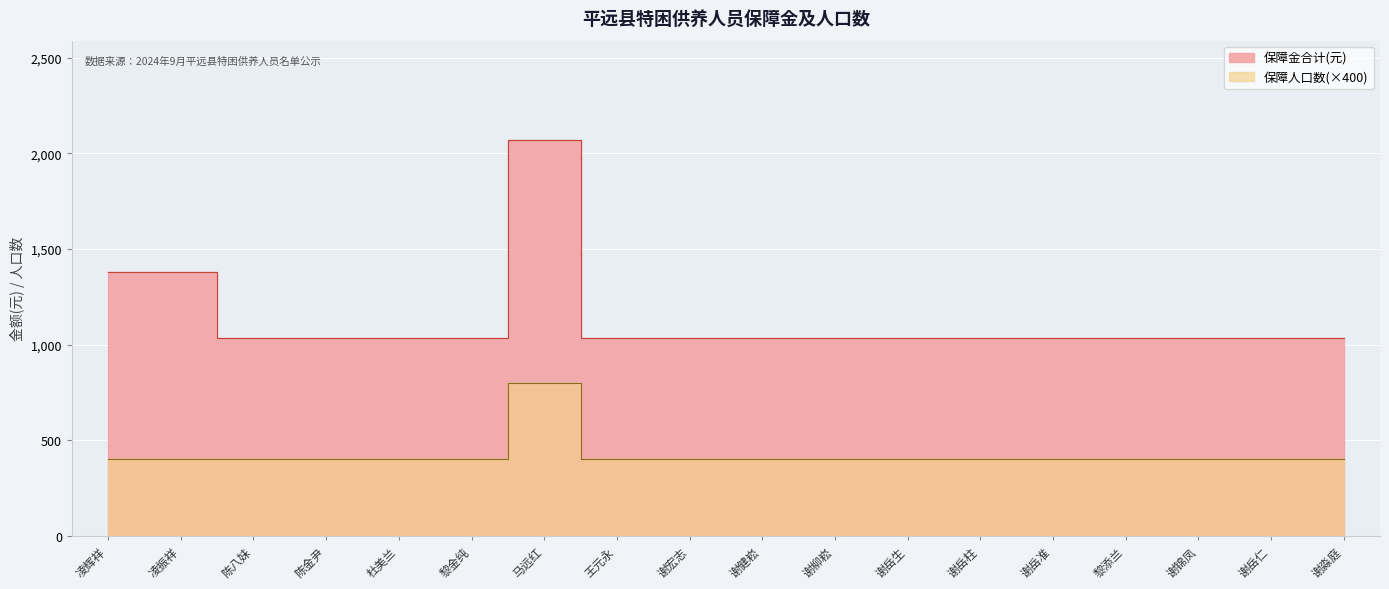

At which label is 保障金合计(元) closest to 1554?

凌辉祥